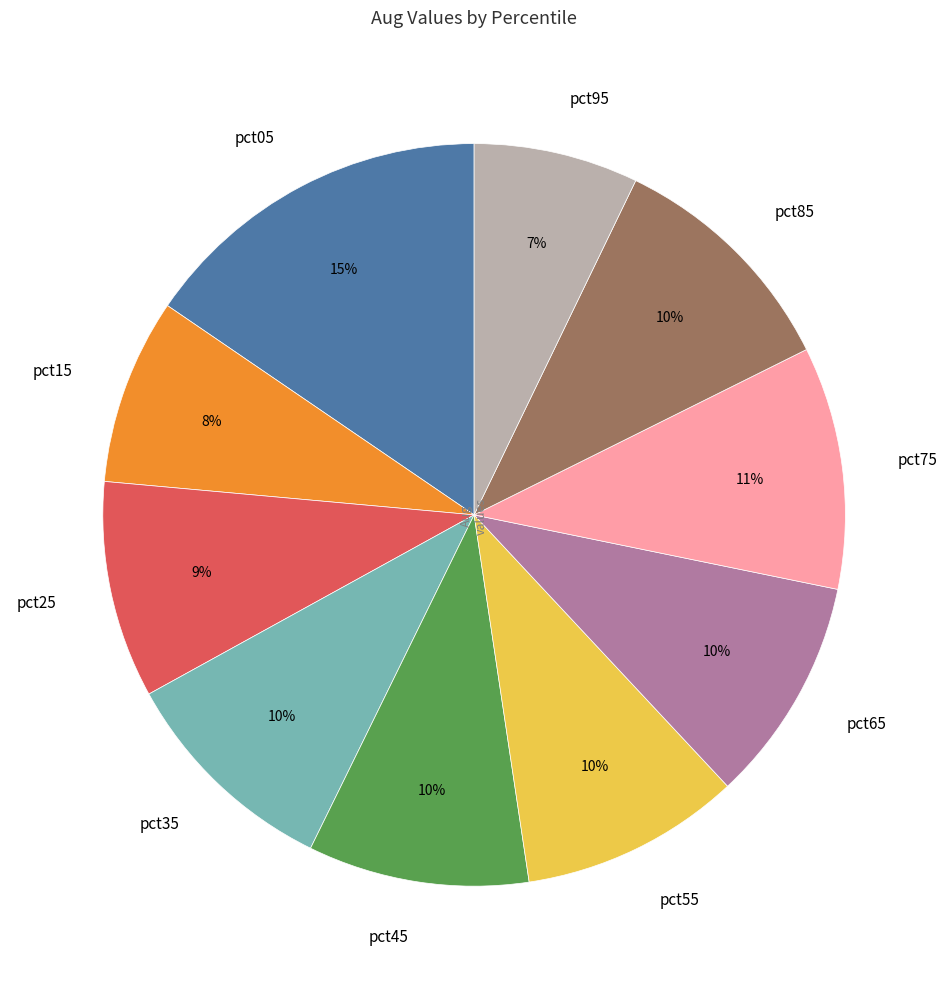

The pct75 slice represents 1% of the pie. True or false?

False